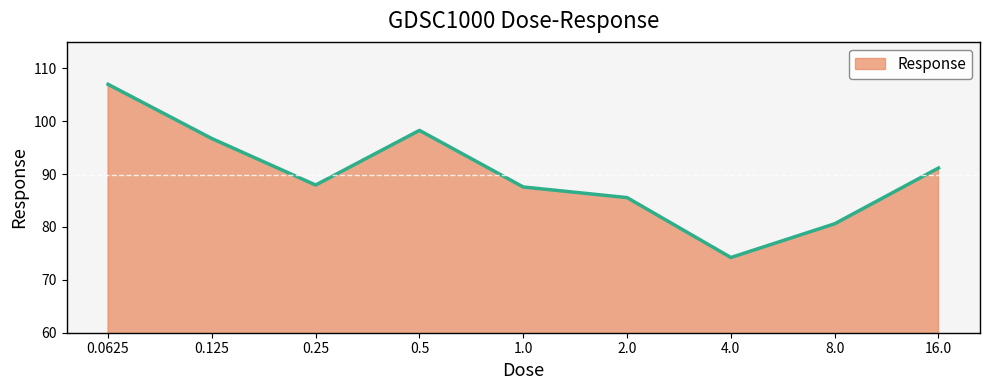

What is the minimum value shown in the chart?

74.2